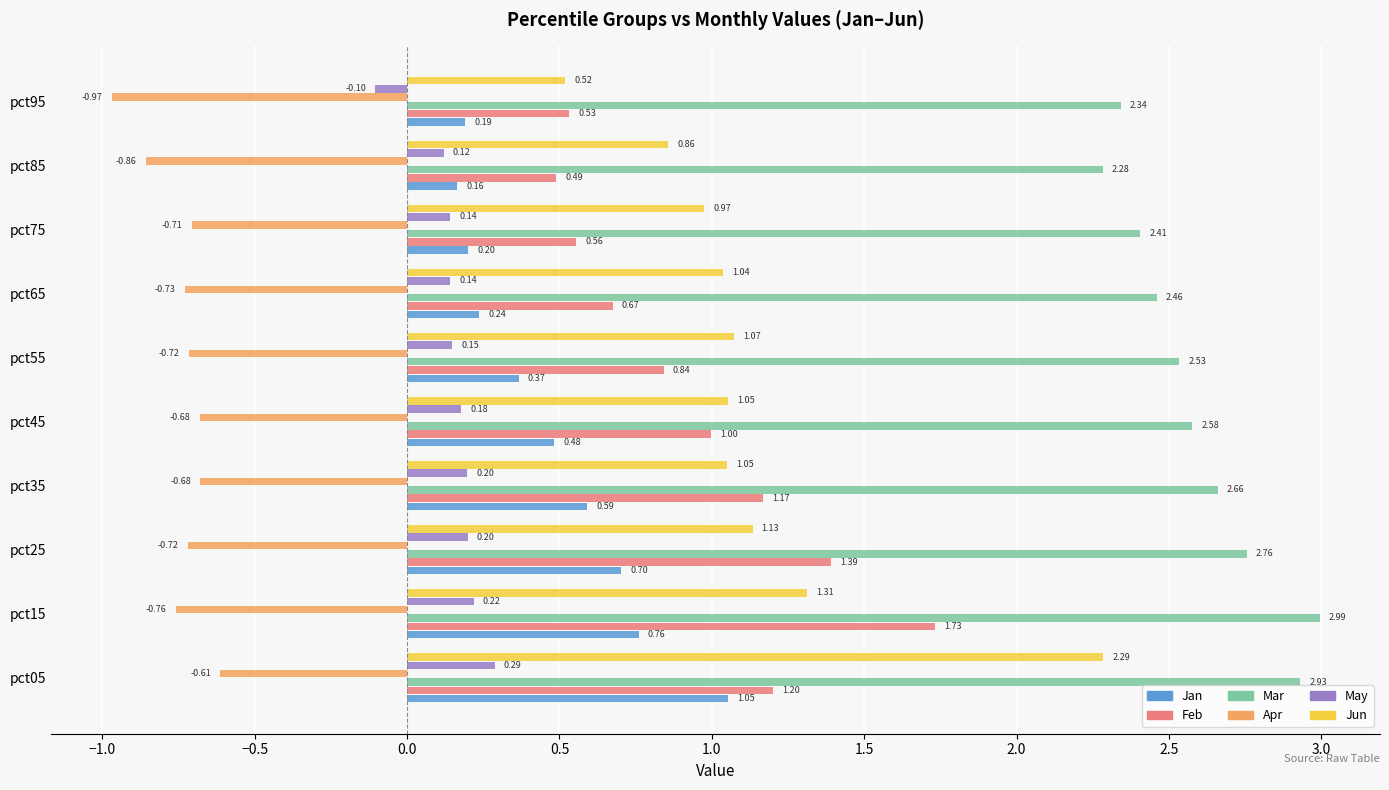

What are all the series names shown in the legend?

Jan, Feb, Mar, Apr, May, Jun